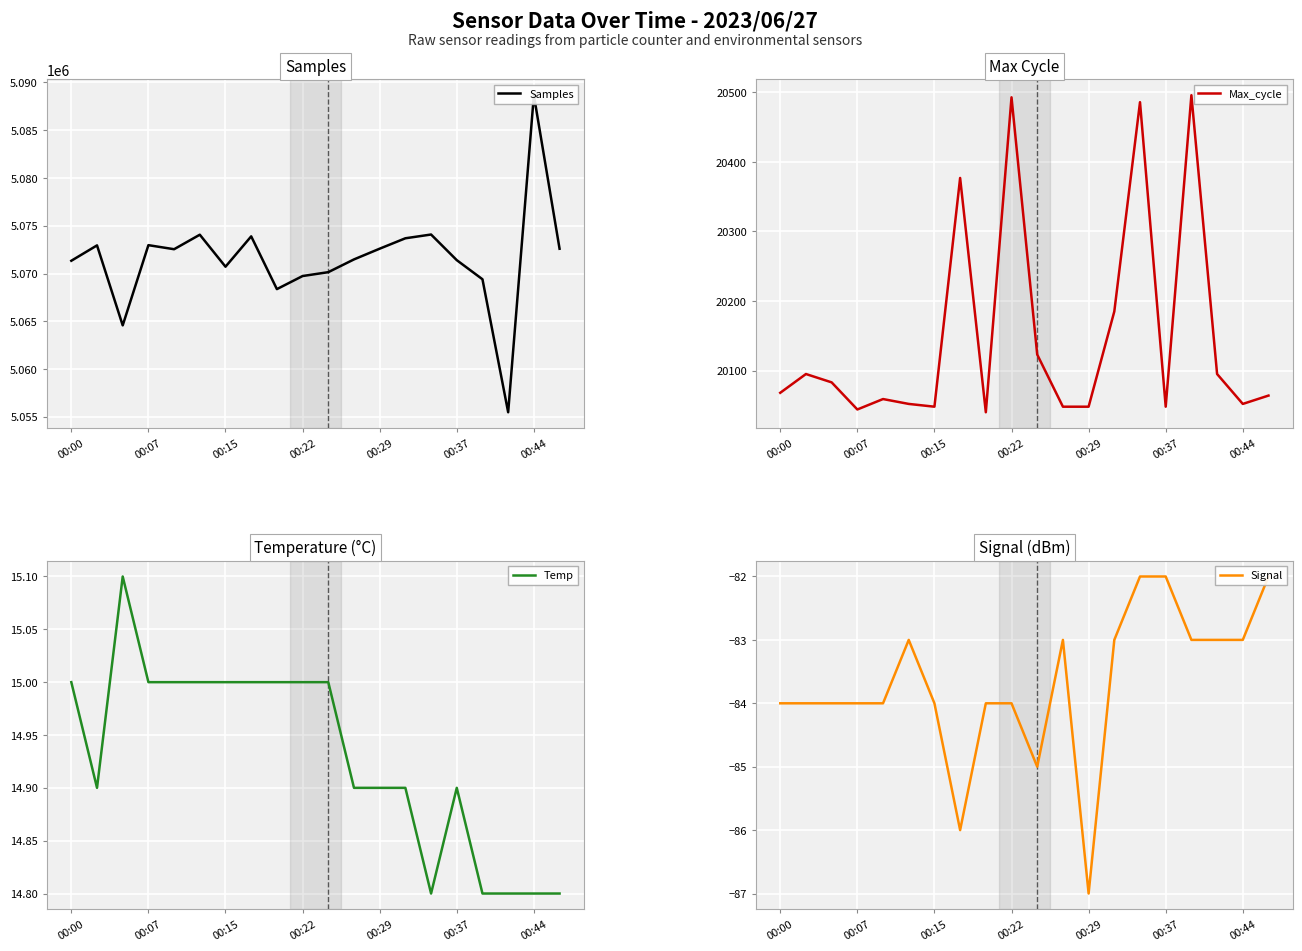

What is the label of the 8th point from the left?

7